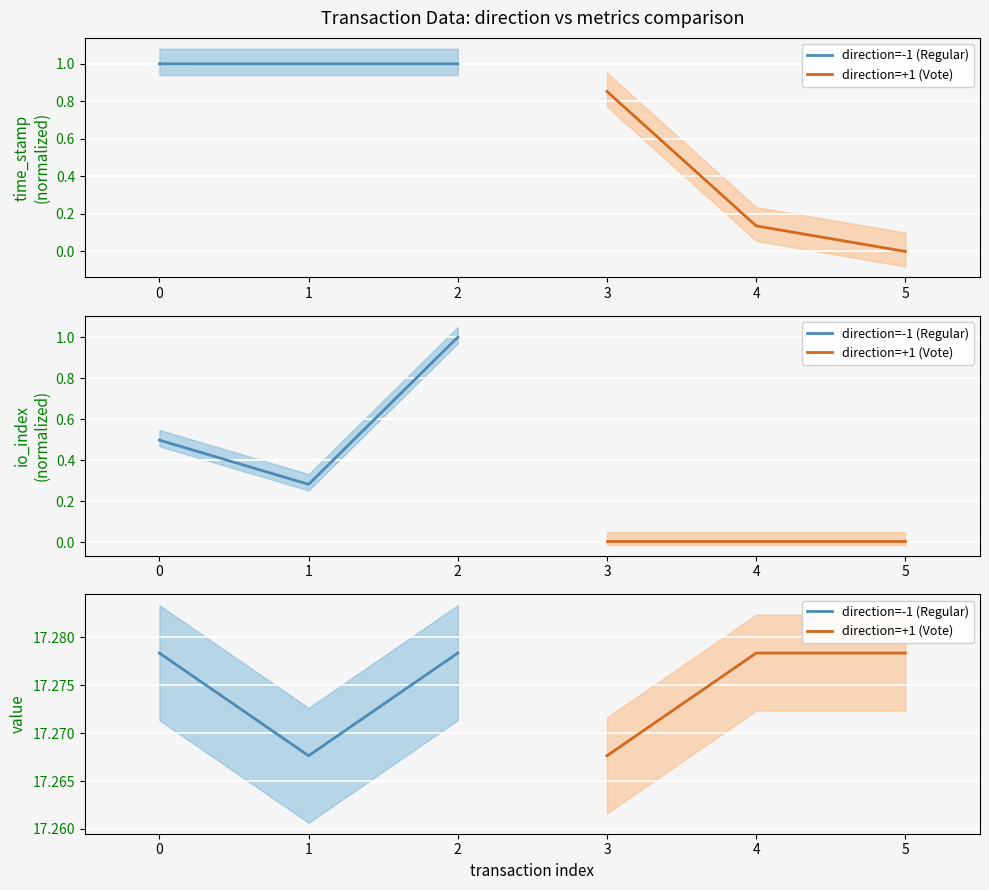

Rank the series by their maximum value, from highest to lowest.

direction=-1 (Regular), direction=+1 (Vote)